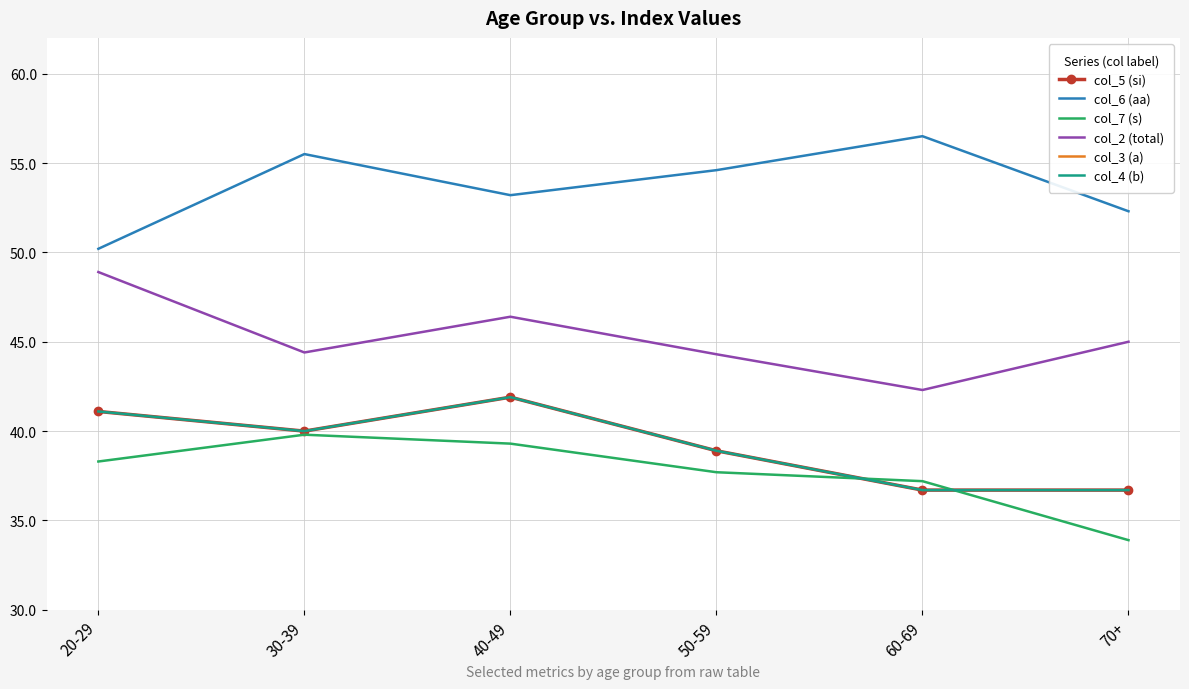

How many data points in col_5 (si) are above 40?

2